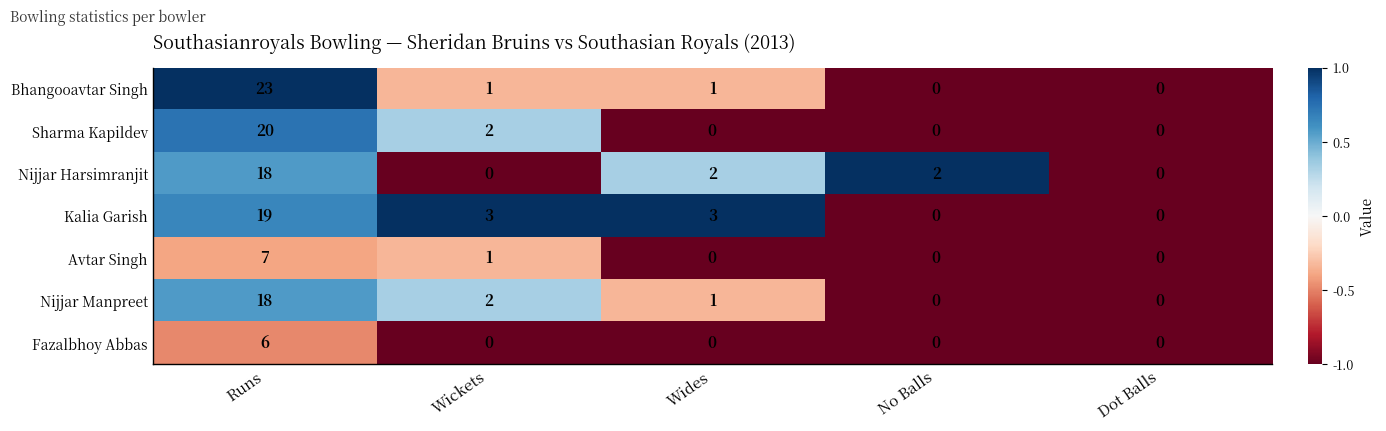

At which label is Nijjar Manpreet closest to 9?

Wickets